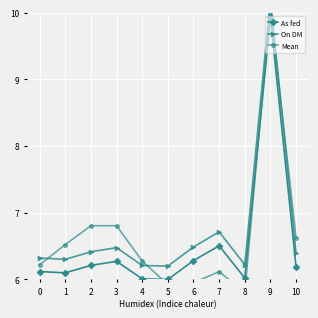

How many times do As fed and Mean cross each other?

2